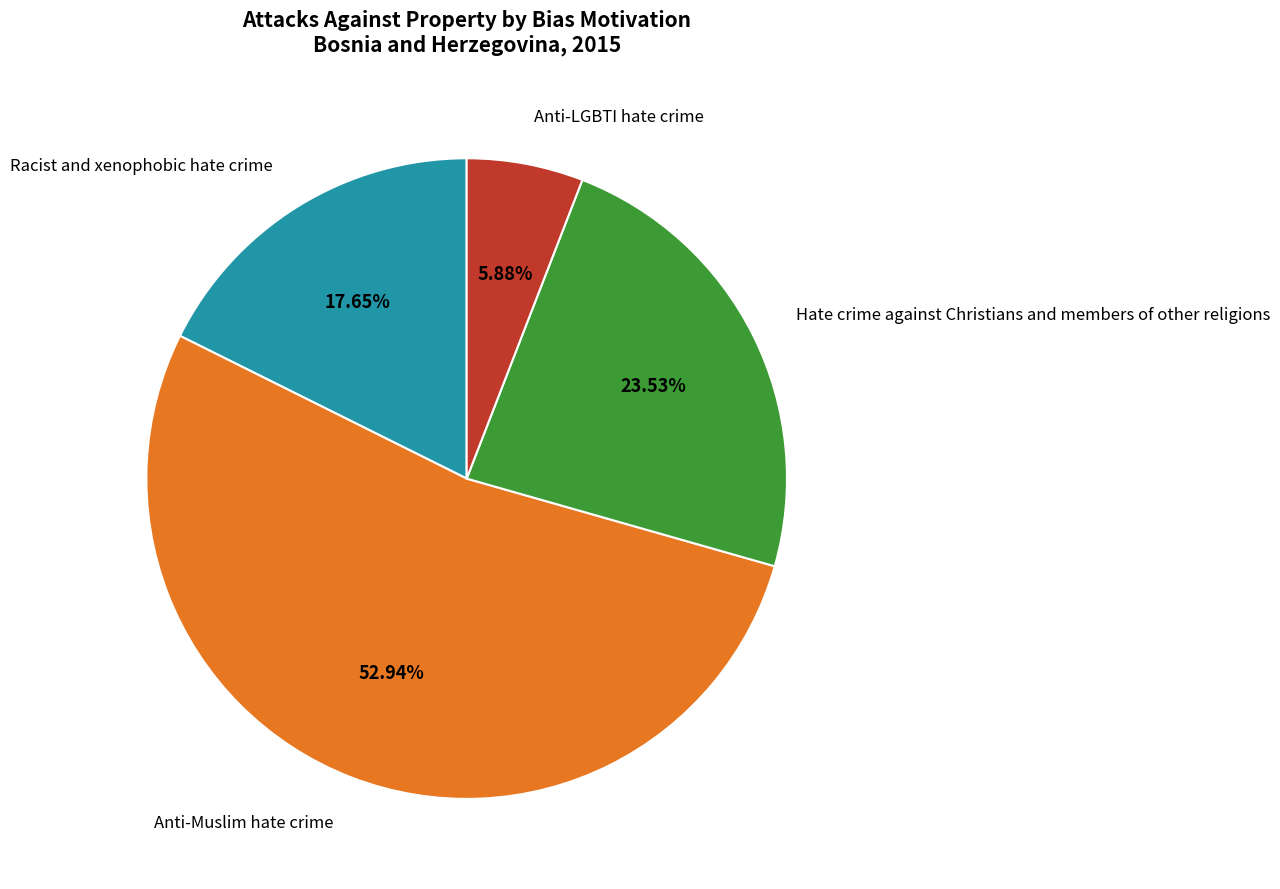

Is there any slice that represents more than half of the pie?

Yes